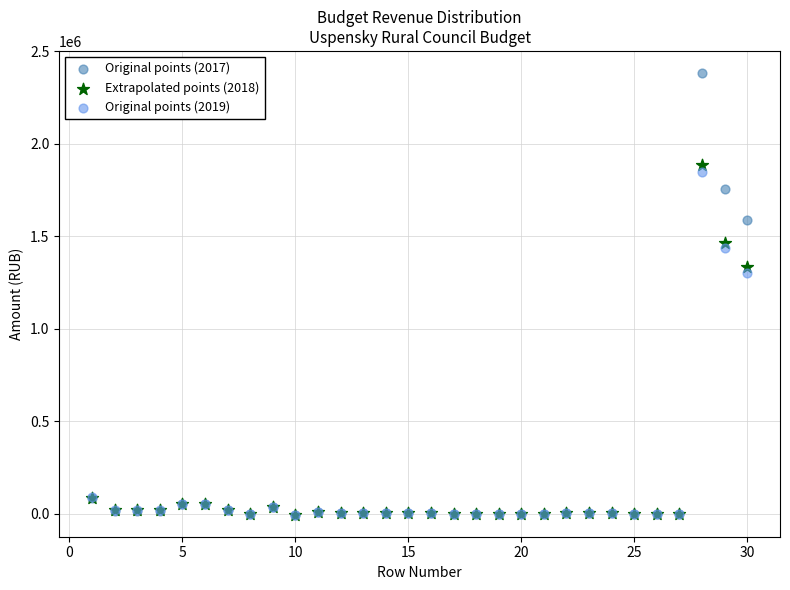

Across all series, what Y value is closest to 1188666?

1303000